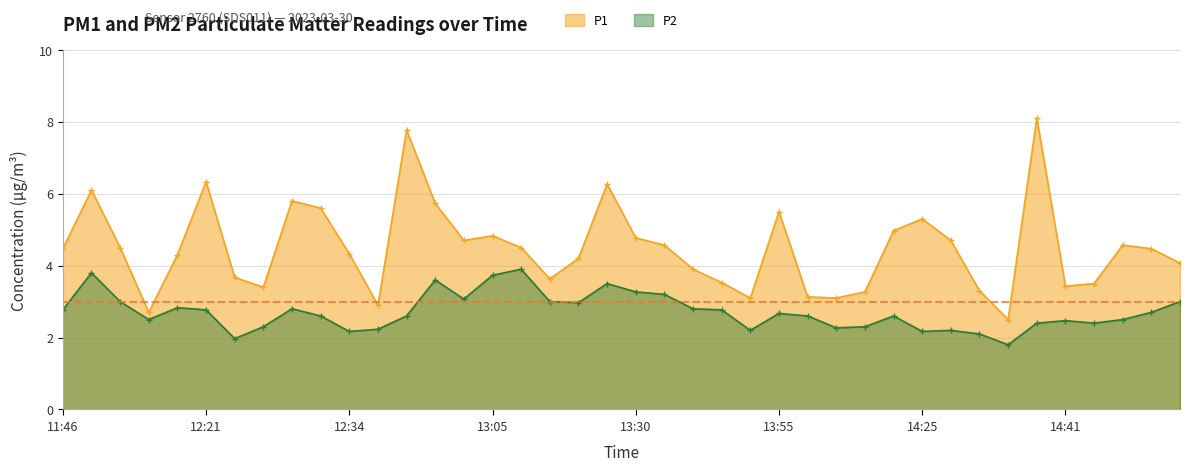

At which label does P2 reach its peak?

13:10